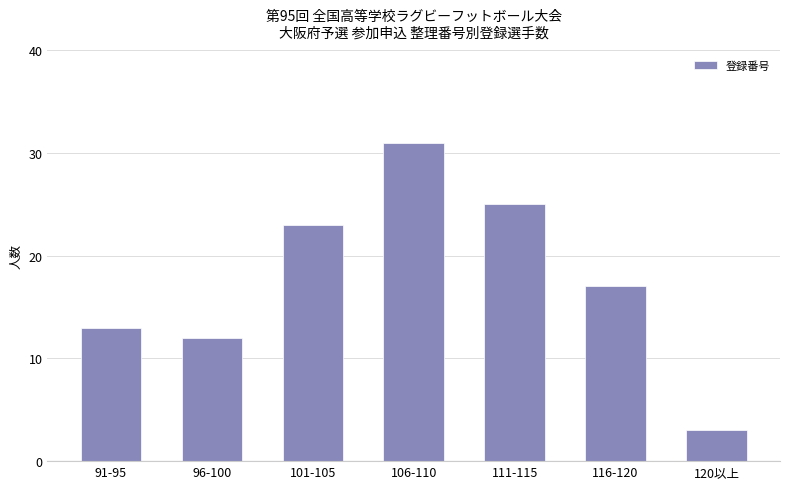

At which label is the value closest to 17?

116-120